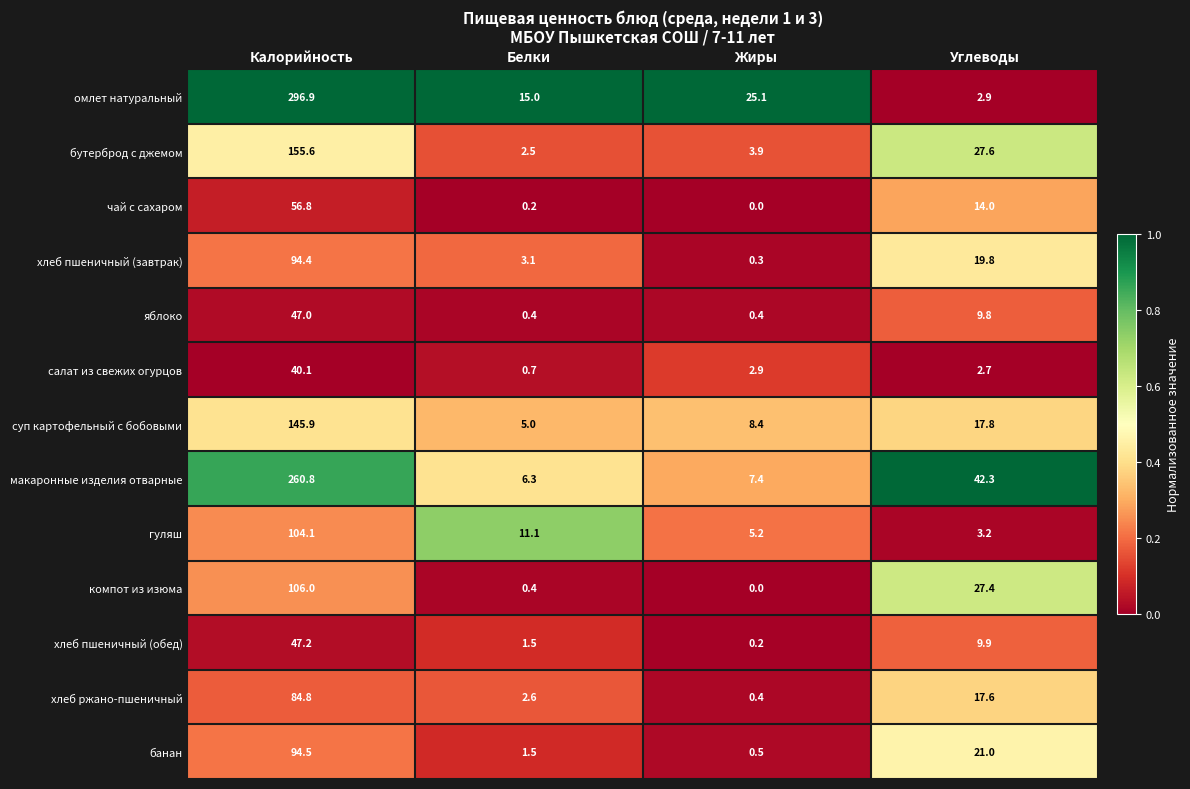

What is the difference between the second highest and minimum values in the салат из свежих огурцов series?

2.2